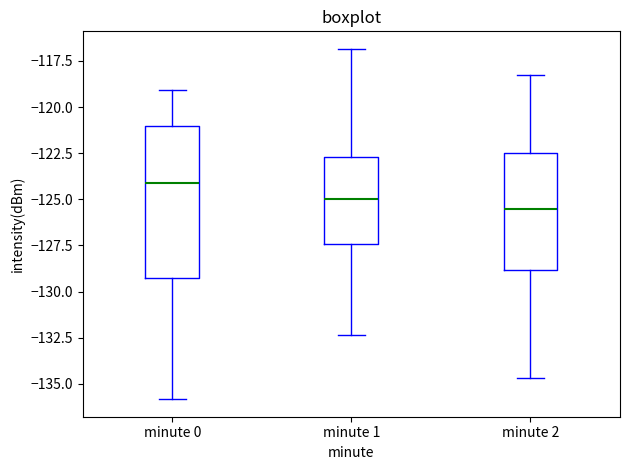

Reading left to right, transcribe this box plot: for each box, give where its median line is, the range the box spans, and where its two whiskers end, as read against the y-axis. The values are not printed on the chart, so give them approximately, as read against the axis.

minute 0: median -124.0, box -129.5 to -121.0, whiskers -136.0 to -119.0
minute 1: median -125.0, box -127.5 to -122.5, whiskers -132.5 to -117.0
minute 2: median -125.5, box -129.0 to -122.5, whiskers -134.5 to -118.5